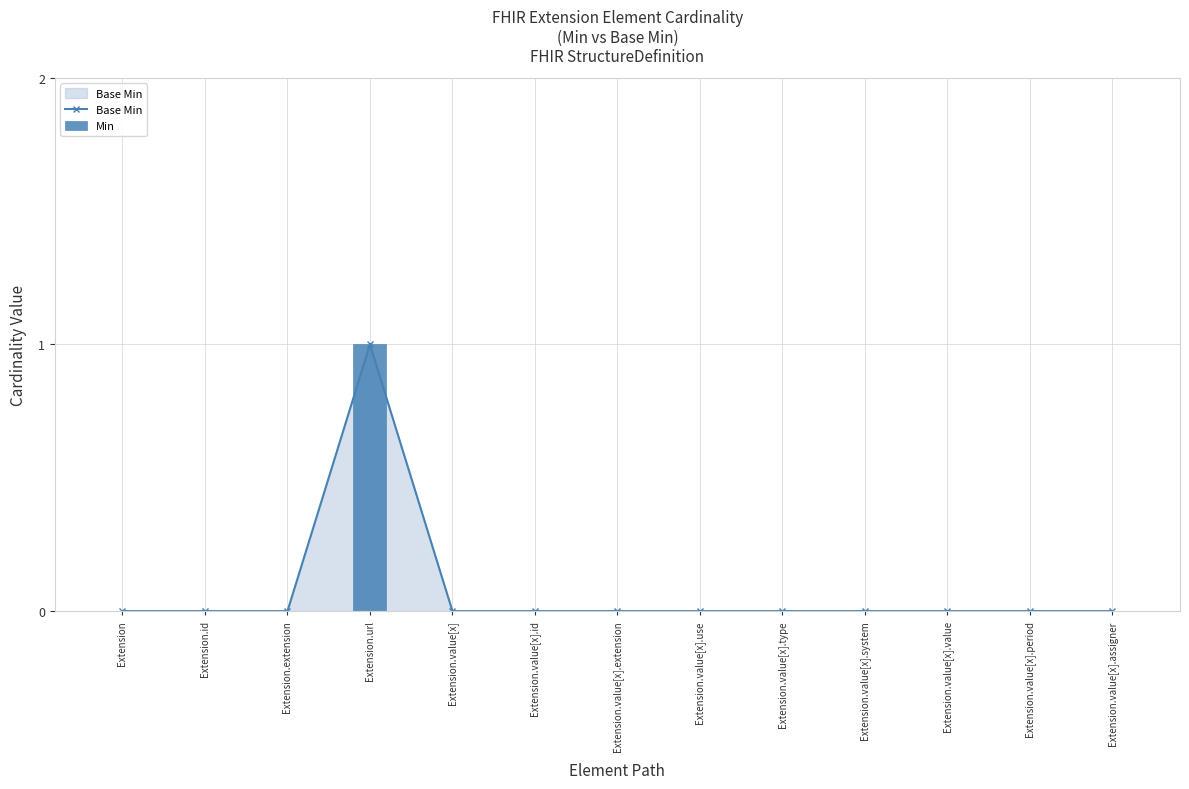

The Min series shows -1 at Extension. True or false?

False